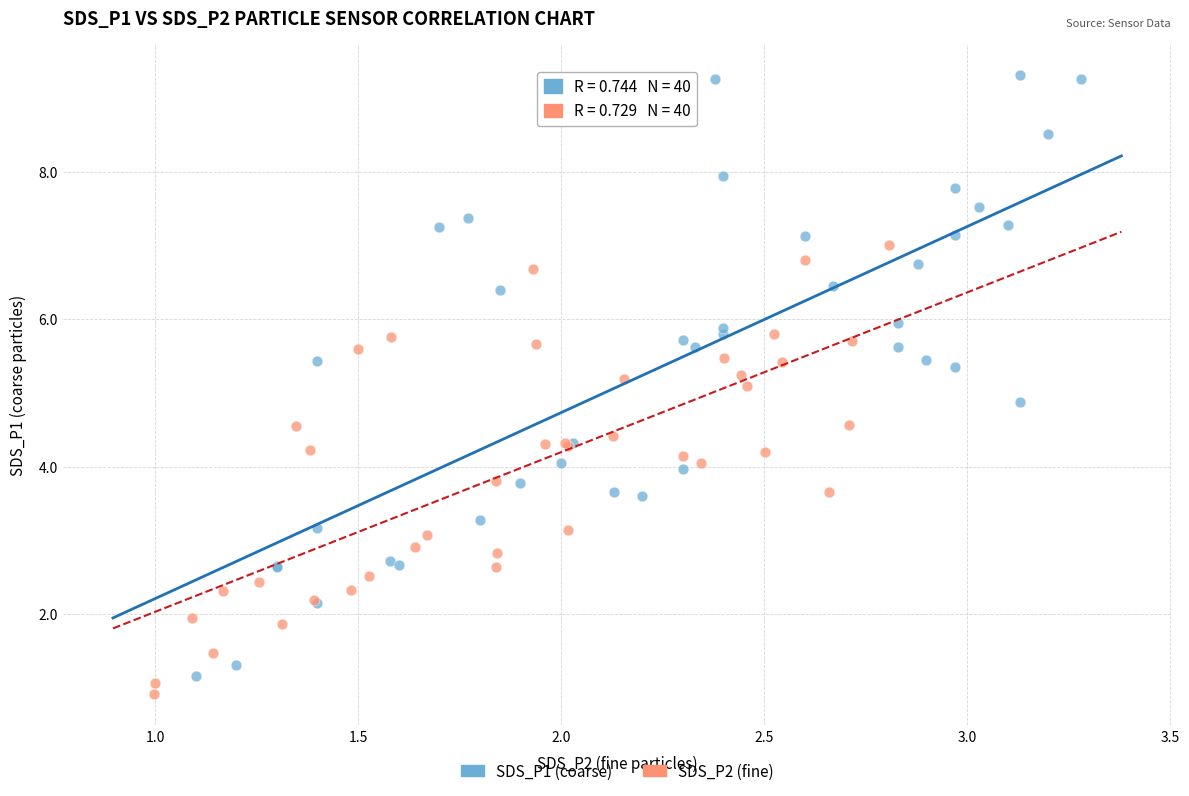

Which series has the largest Y range (max minus min)?

SDS_P1 (coarse)